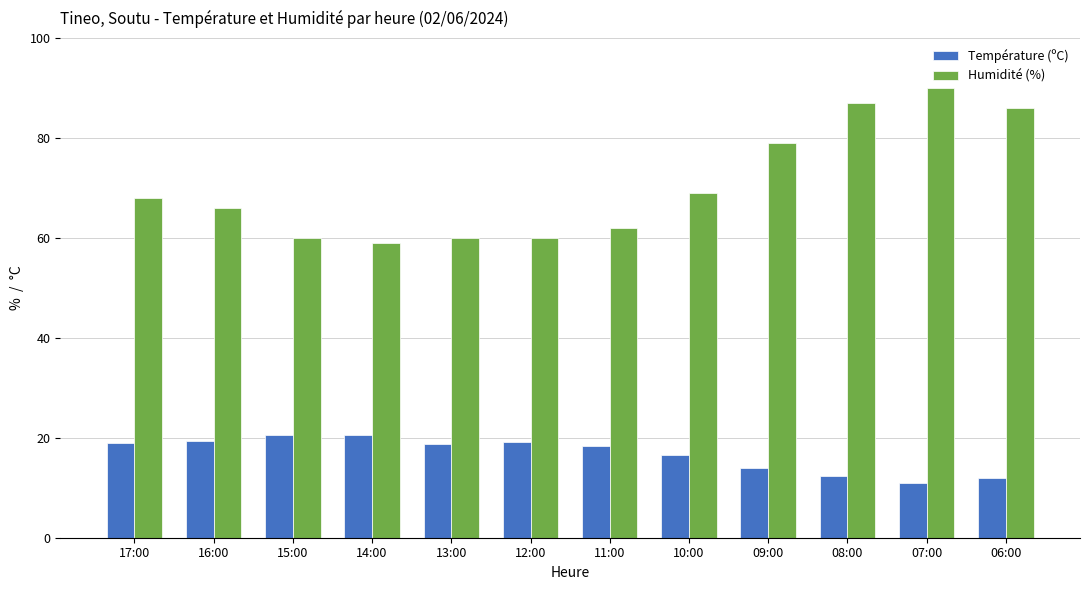

How many data points does each series have?

12